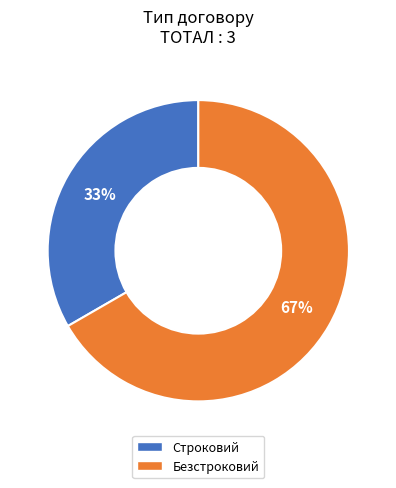

To the nearest percent, what percentage of the pie is Безстроковий?

67%